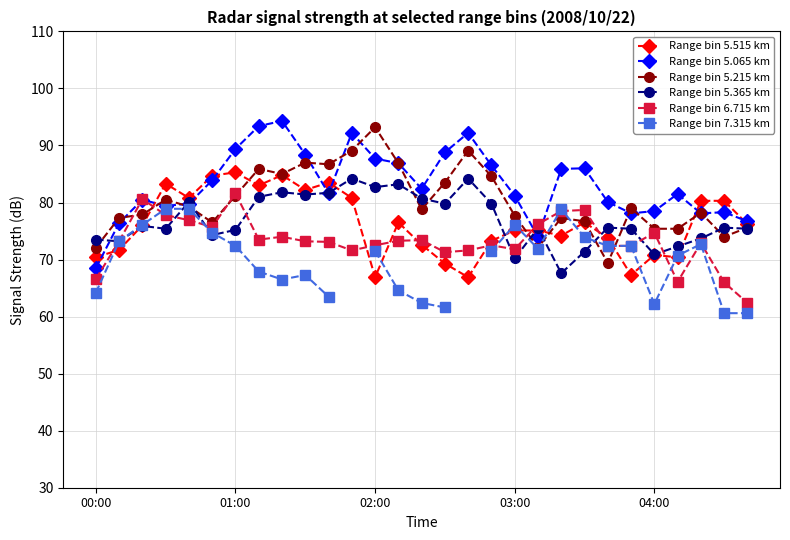

True or false: Range bin 5.065 km has a value of 24.3 at 00:00.

False